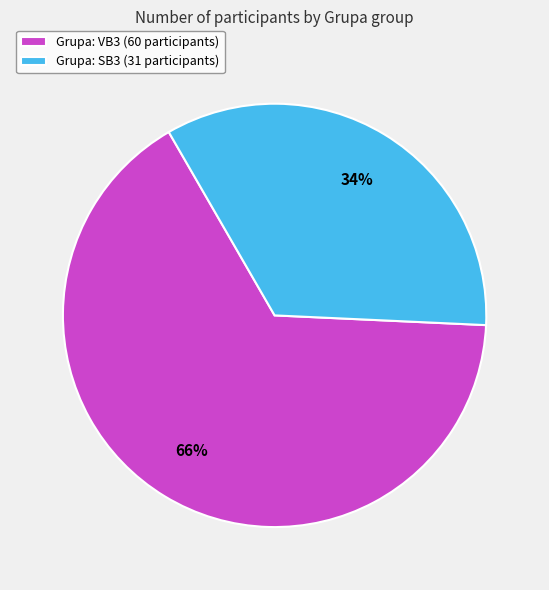

What is the smallest slice in the pie chart?

Grupa: SB3 (31 participants)